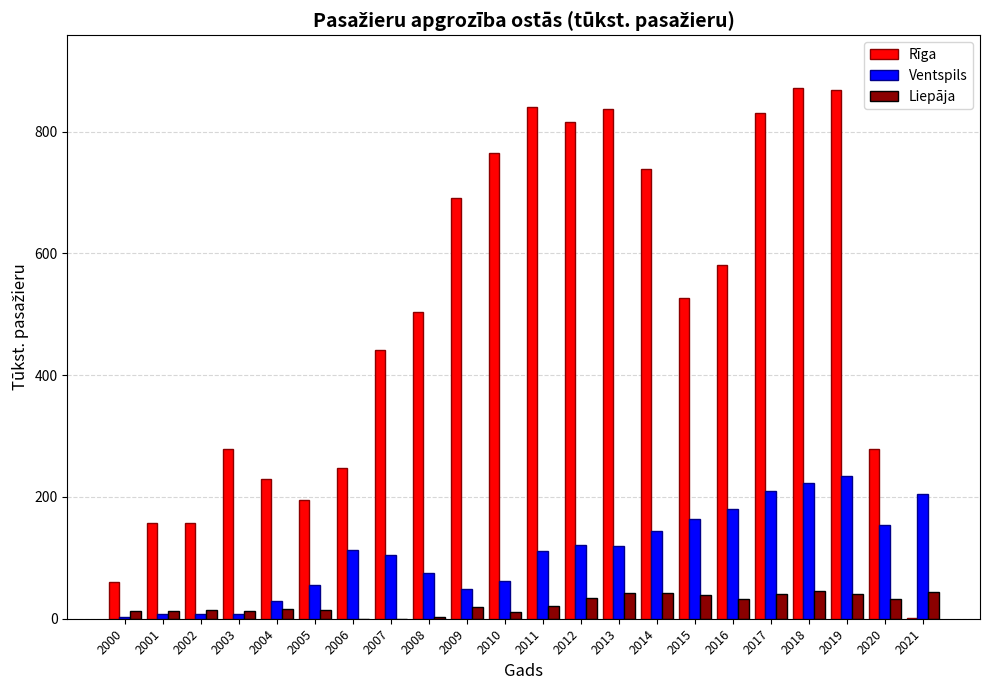

What is the spread (max minus min) of values at 2009?

671.2